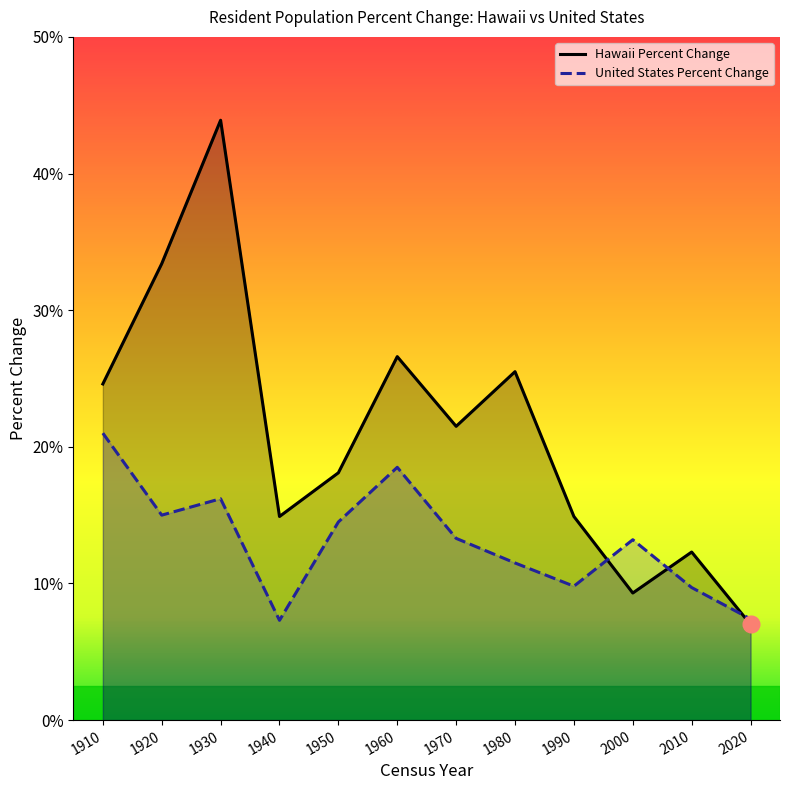

At which label does Hawaii Percent Change first exceed 21?

1910